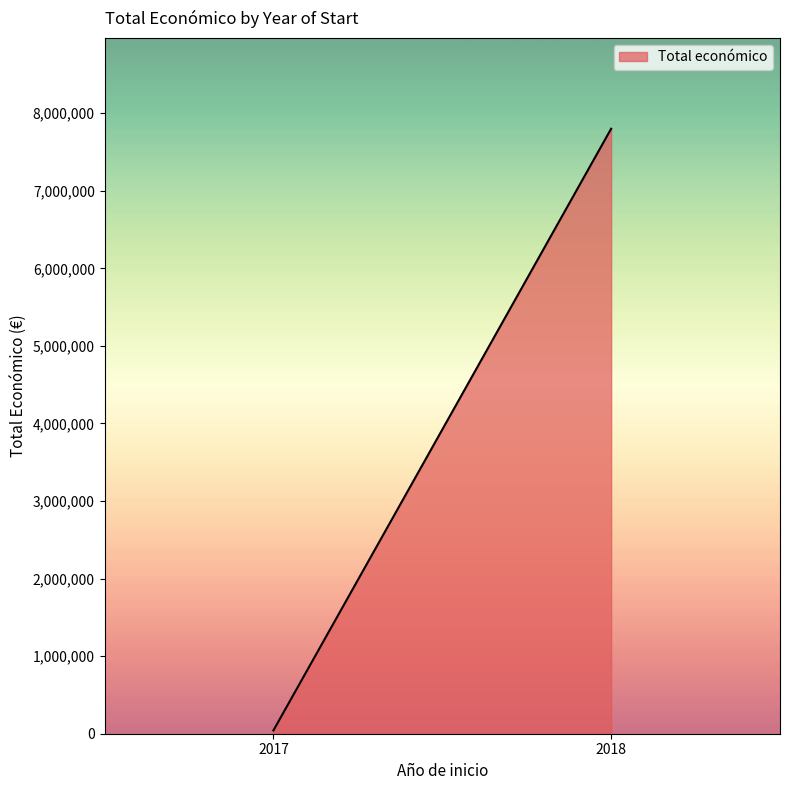

Rank the categories by value from highest to lowest.

2018, 2017